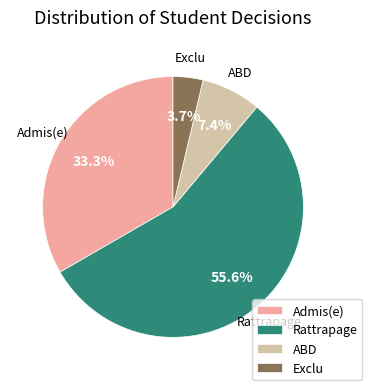

Is Rattrapage the majority of the pie?

Yes